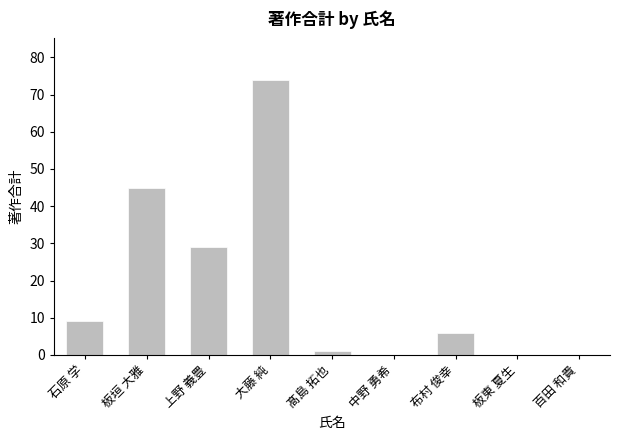

What is the ratio of the value at 大藤 純 to the value at 石原 学?

8.2